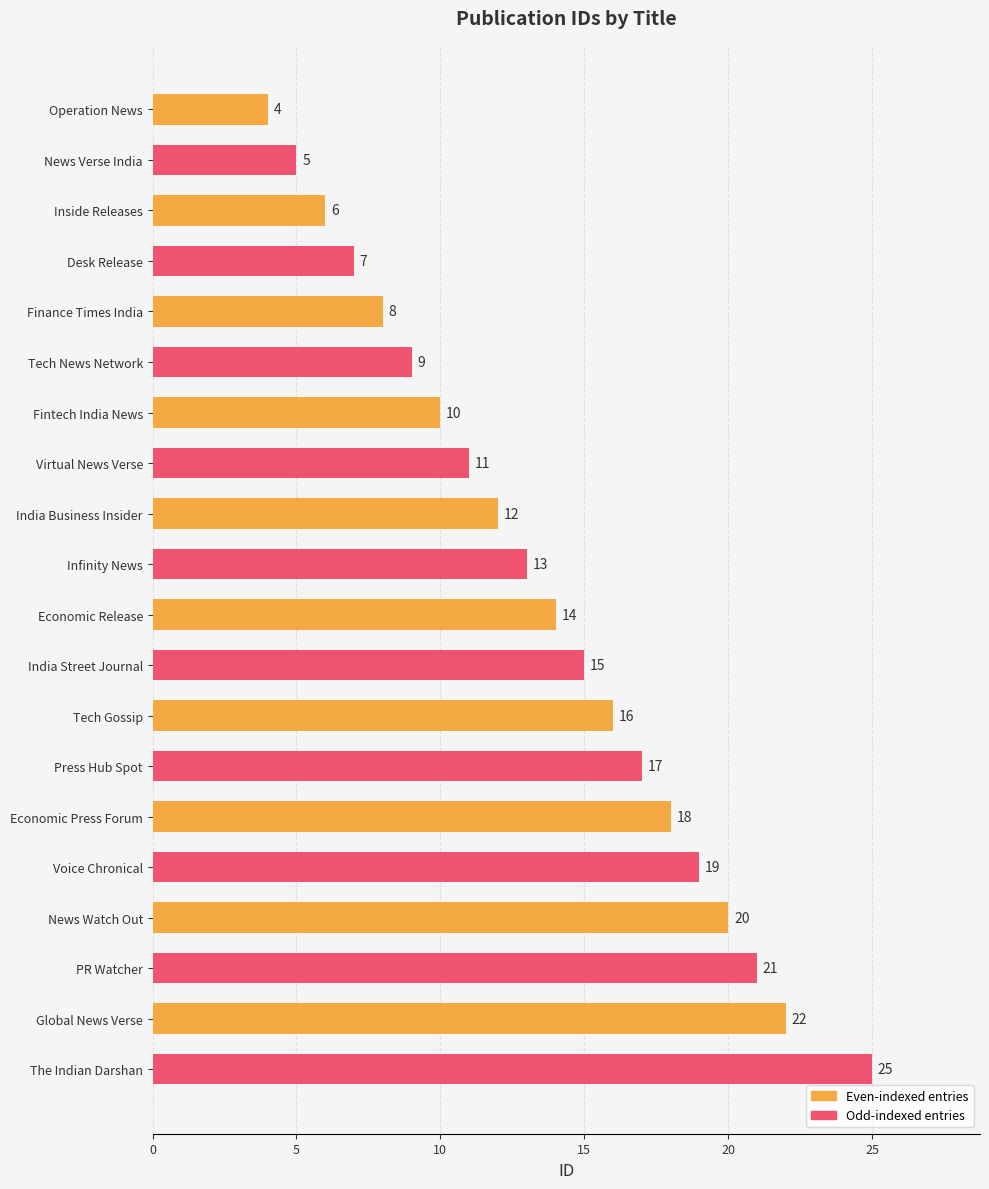

The value at The Indian Darshan is 14. True or false?

False